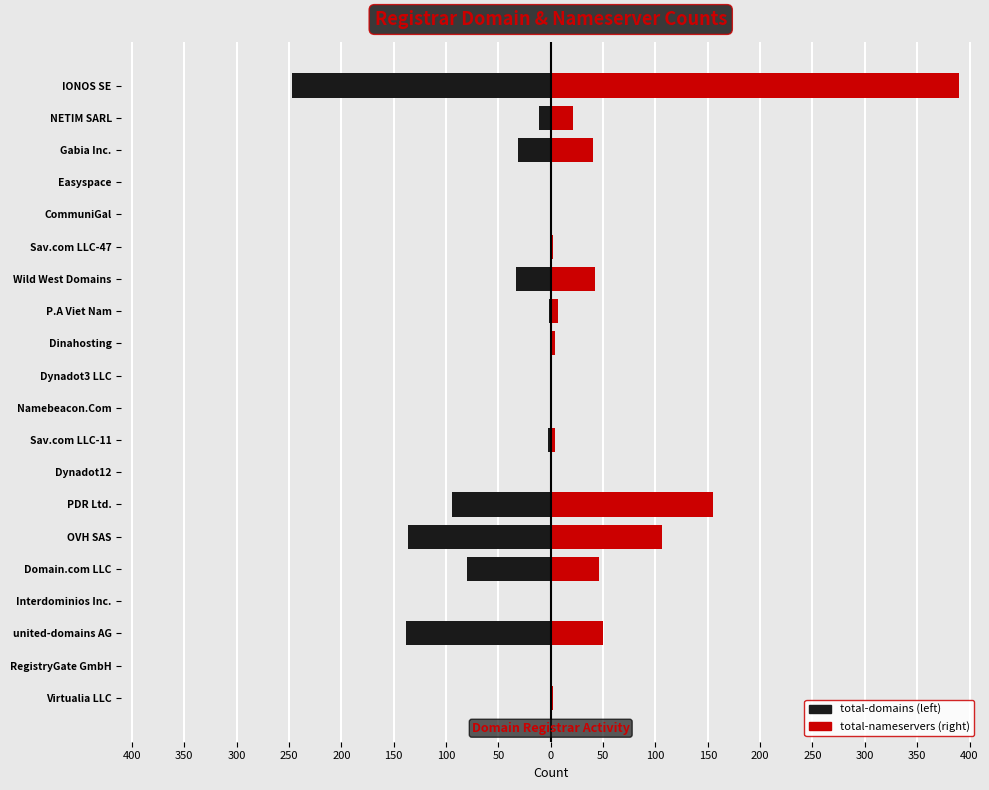

True or false: total-domains has a value of -80 at Domain.com LLC.

True